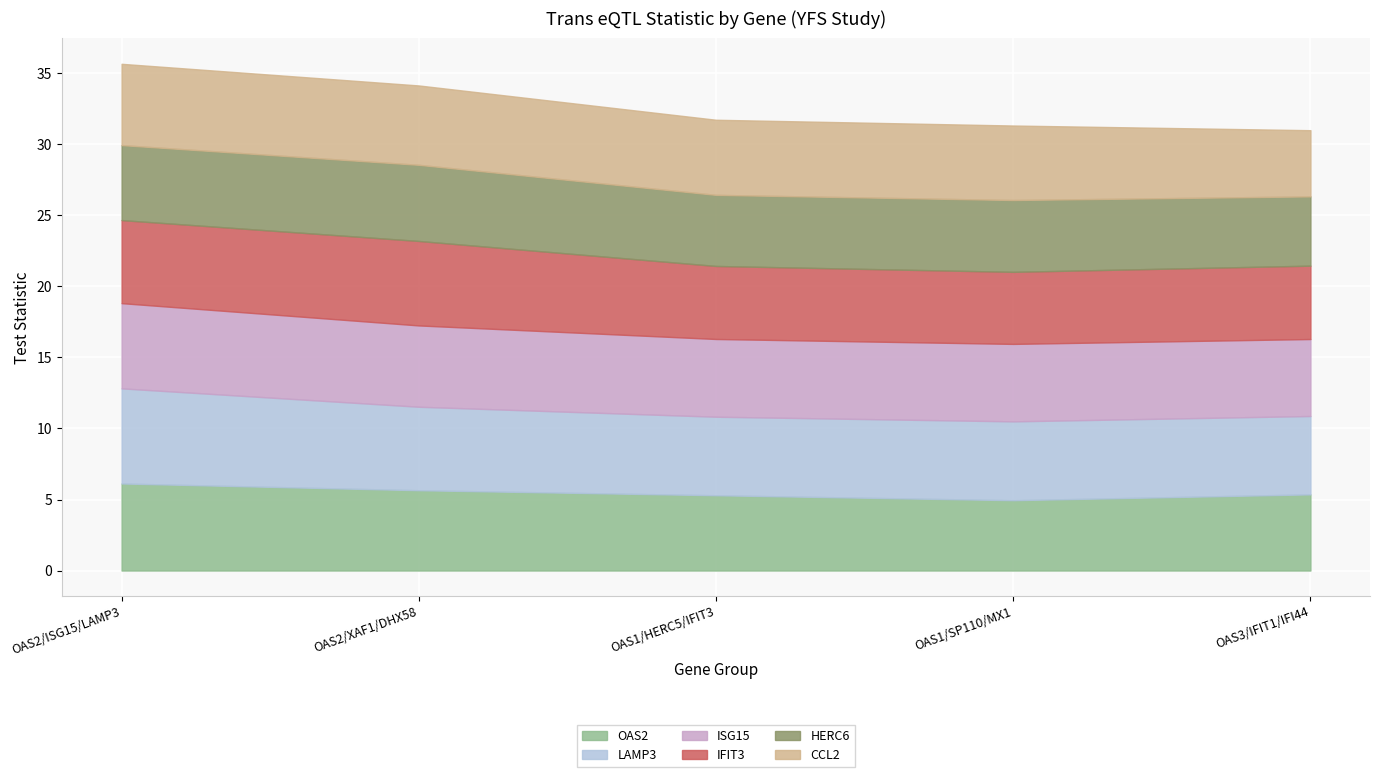

Between OAS2/ISG15/LAMP3 and OAS1/SP110/MX1, which series saw the biggest shift?

OAS2